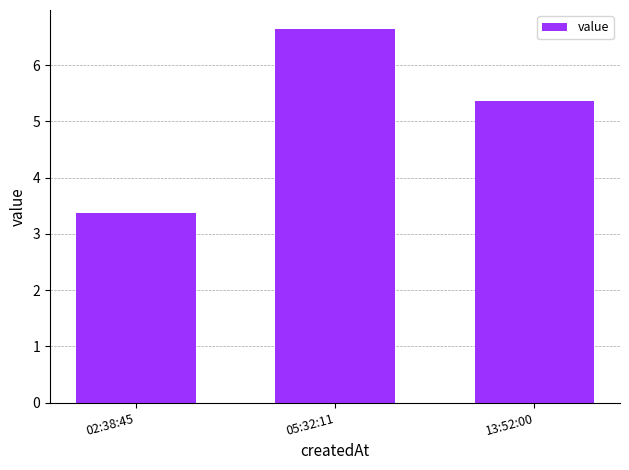

Reading left to right, list all the values displayed in this chart.

02:38:45=3.4	05:32:11=6.7	13:52:00=5.4